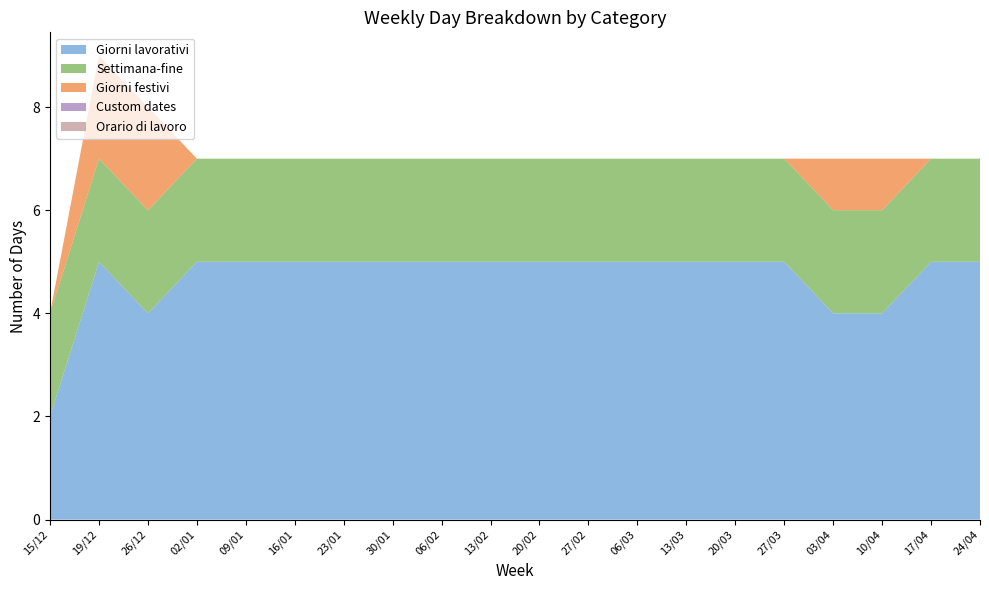

Reading left to right, what are all the values shown in this chart?

Giorni lavorativi: 2	5	4	5	5	5	5	5	5	5	5	5	5	5	5	5	4	4	5	5
Settimana-fine: 2	2	2	2	2	2	2	2	2	2	2	2	2	2	2	2	2	2	2	2
Giorni festivi: 0	2	2	0	0	0	0	0	0	0	0	0	0	0	0	0	1	1	0	0
Custom dates: 0	0	0	0	0	0	0	0	0	0	0	0	0	0	0	0	0	0	0	0
Orario di lavoro: 0	0	0	0	0	0	0	0	0	0	0	0	0	0	0	0	0	0	0	0